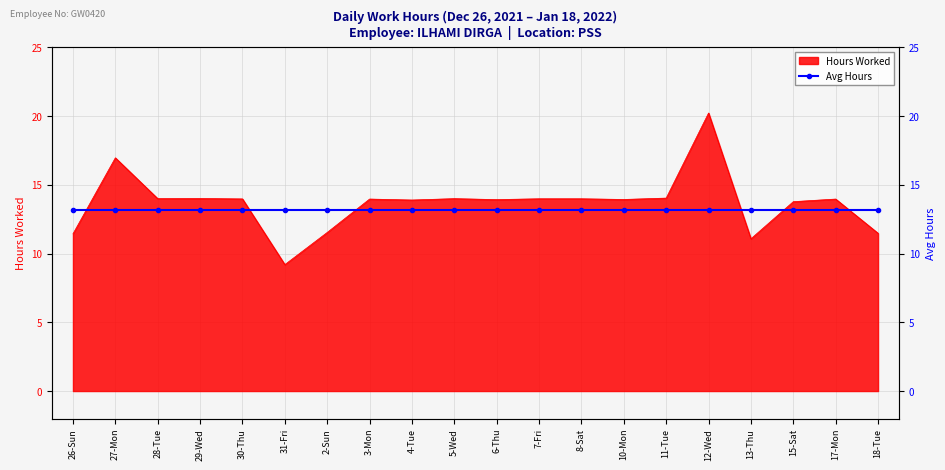

Where does the Hours Worked series first go above 13?

27-Mon